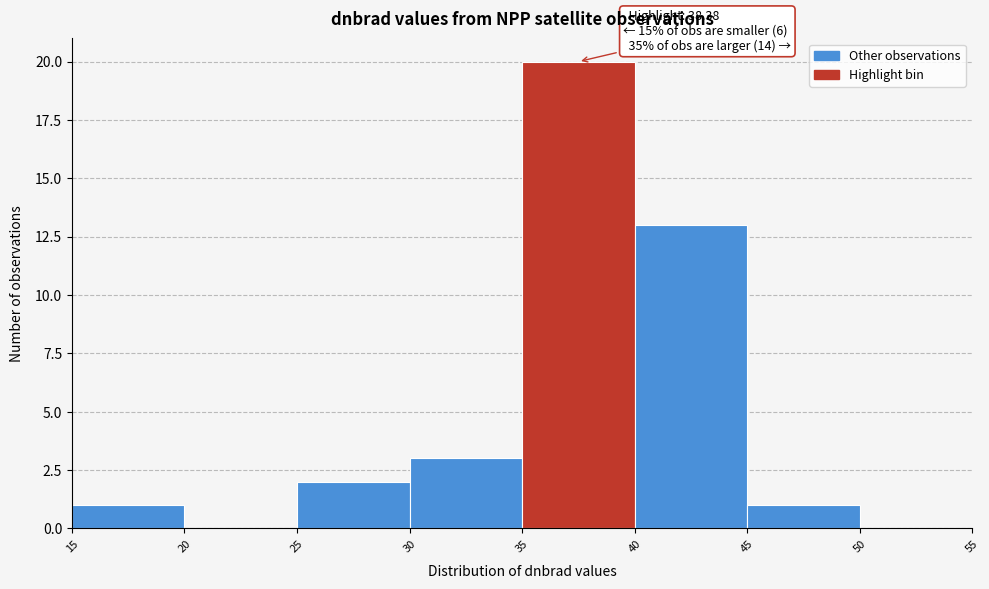

Which range on the x-axis has the tallest bar?

35 to 40